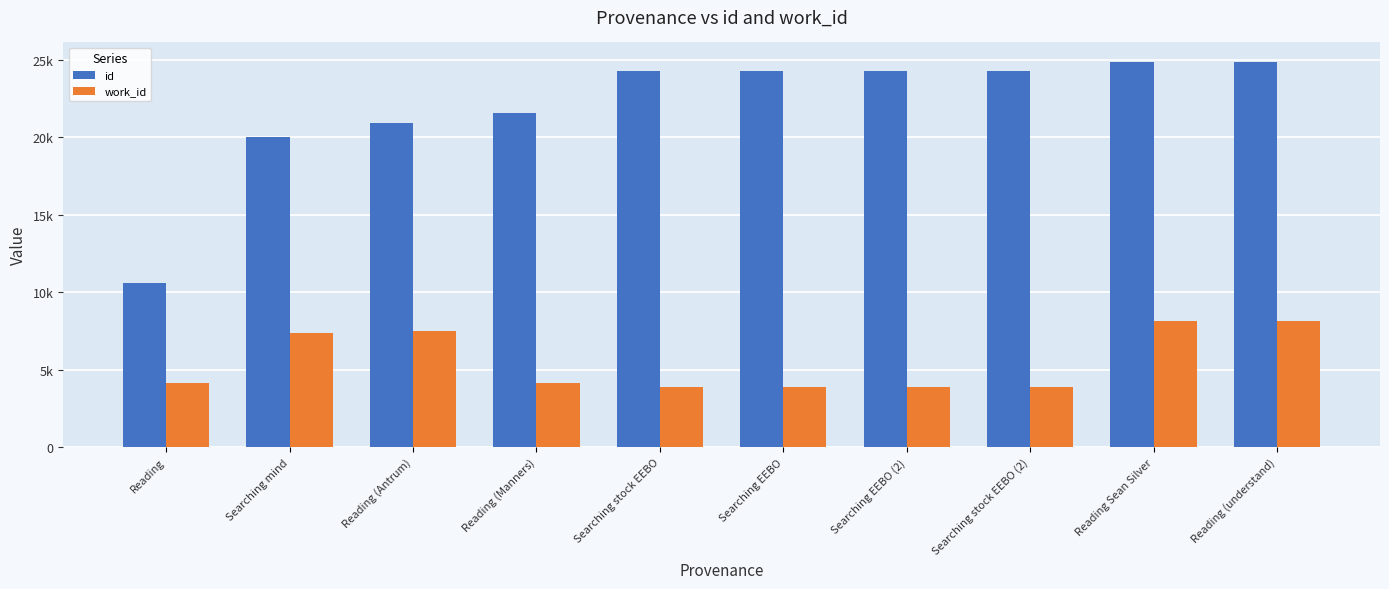

Rank the series by their maximum value, from highest to lowest.

id, work_id